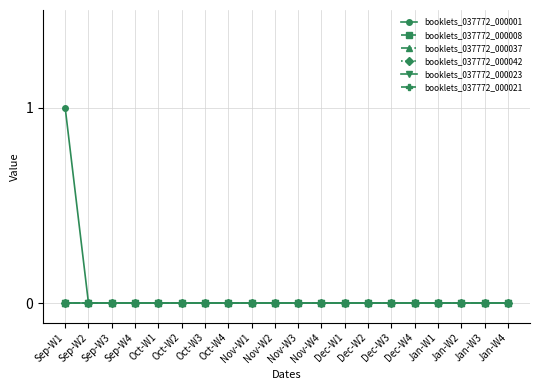

Does the chart have visible grid lines?

Yes